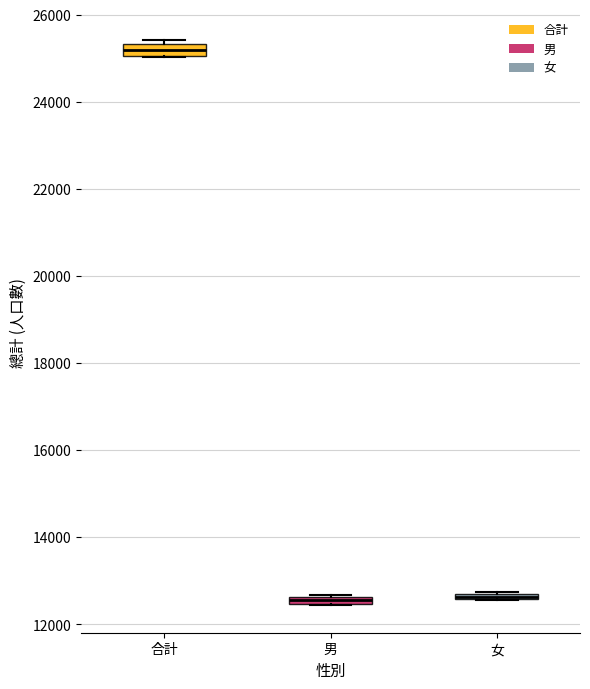

Where is the upper edge of the box for 合計 on the y-axis? The values are not printed on the chart, so give them approximately, as read against the axis.

25400